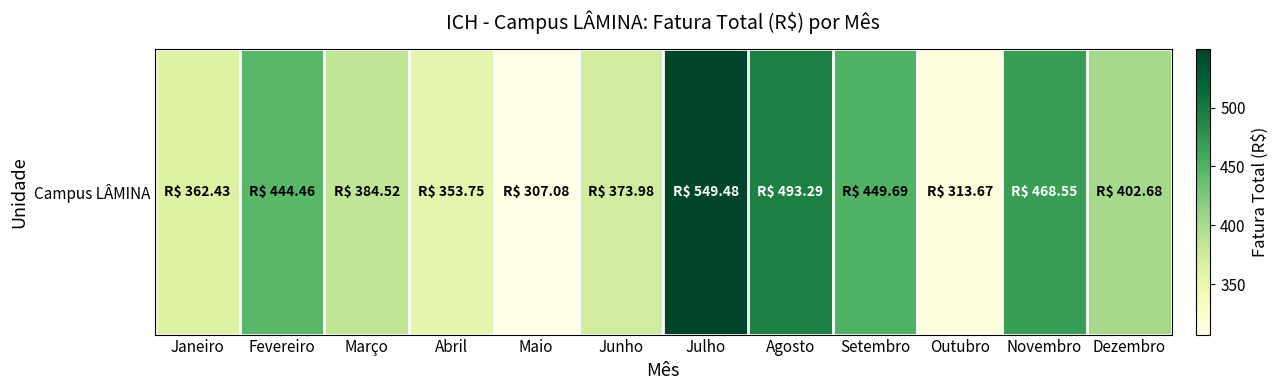

Rank the categories by value from highest to lowest.

Julho, Agosto, Novembro, Setembro, Fevereiro, Dezembro, Março, Junho, Janeiro, Abril, Outubro, Maio